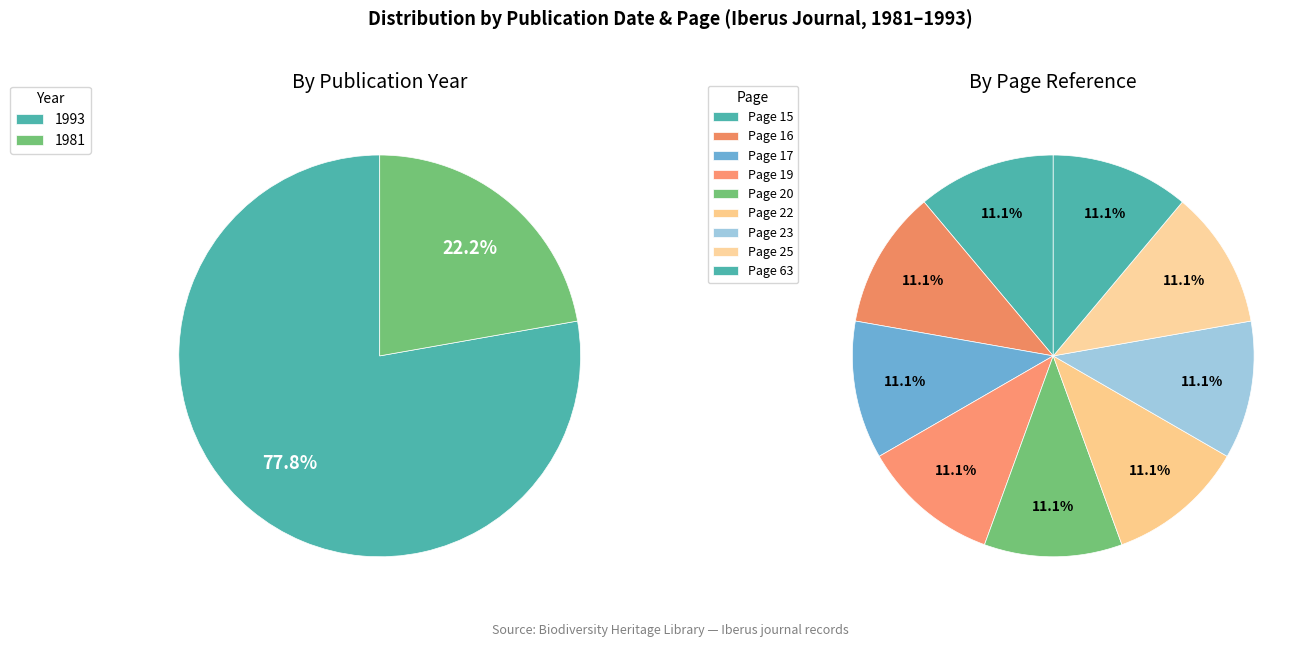

Does Page 63 represent more than half of the total?

No